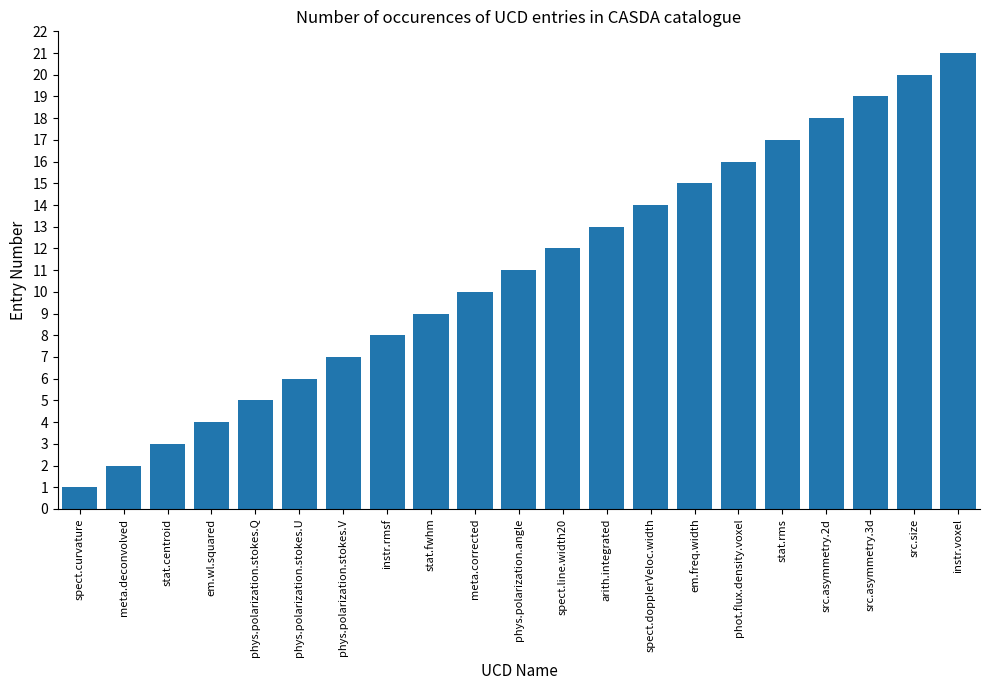

What is the change in value from stat.centroid to phot.flux.density.voxel?

+13